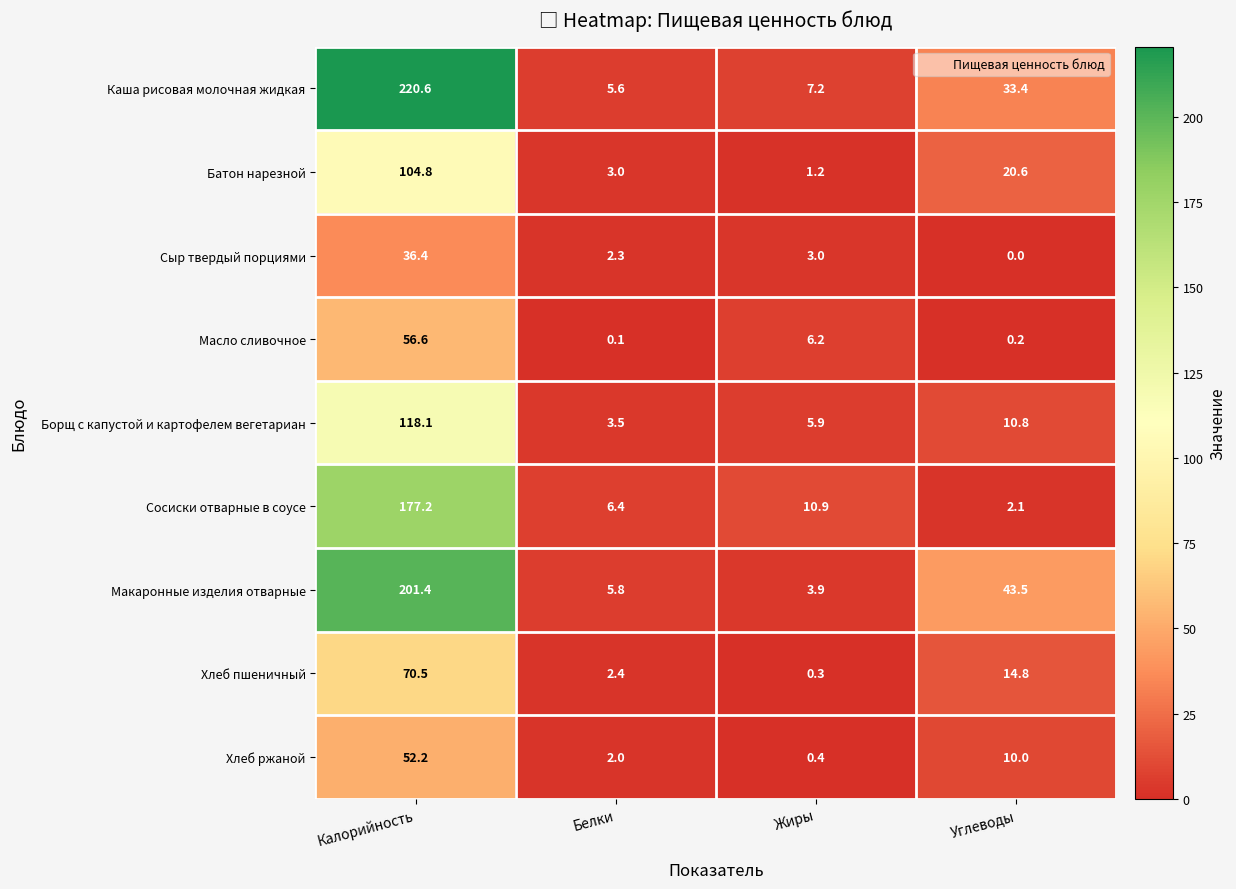

At how many categories does at least one series exceed 124?

1